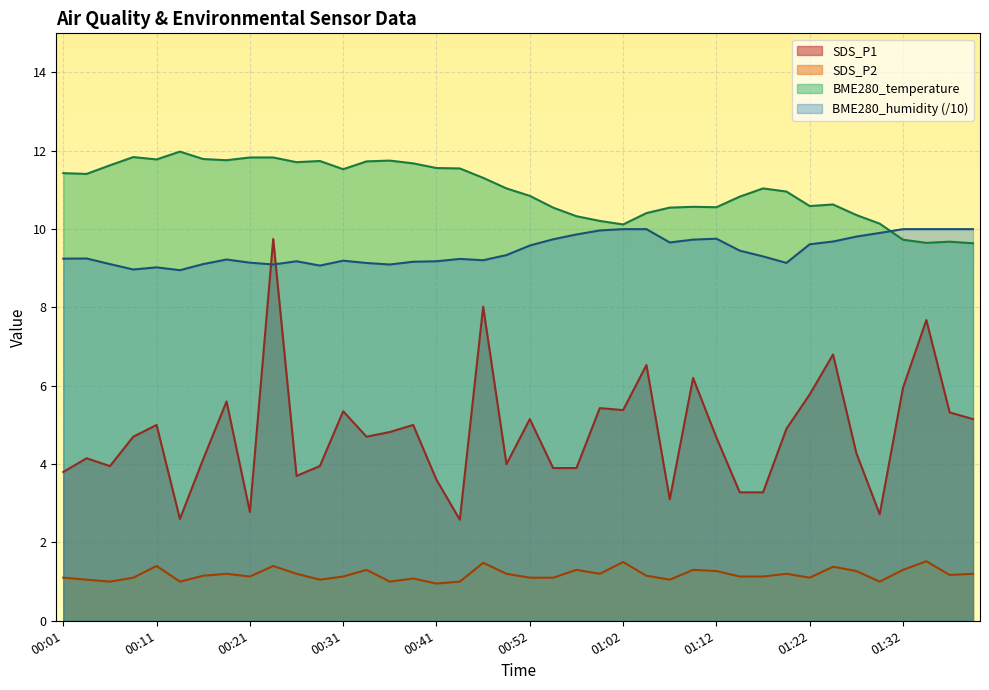

Which category has the highest value across all series?

00:14